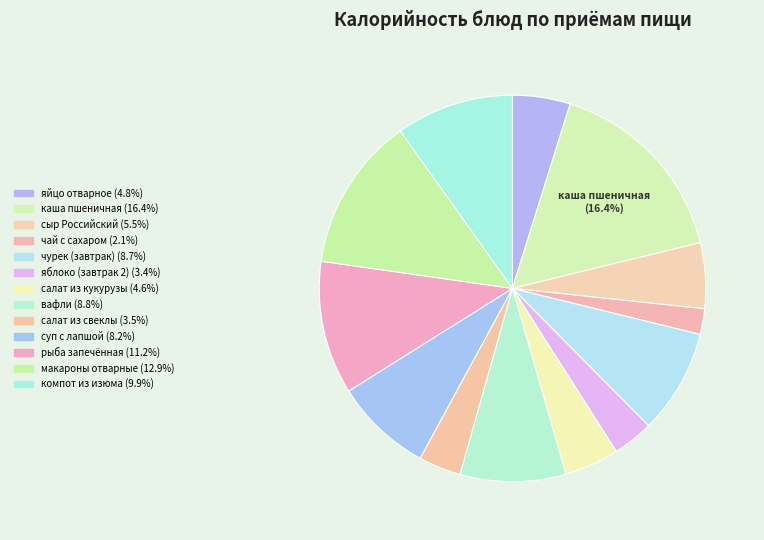

The суп с лапшой slice represents 8% of the pie. True or false?

True